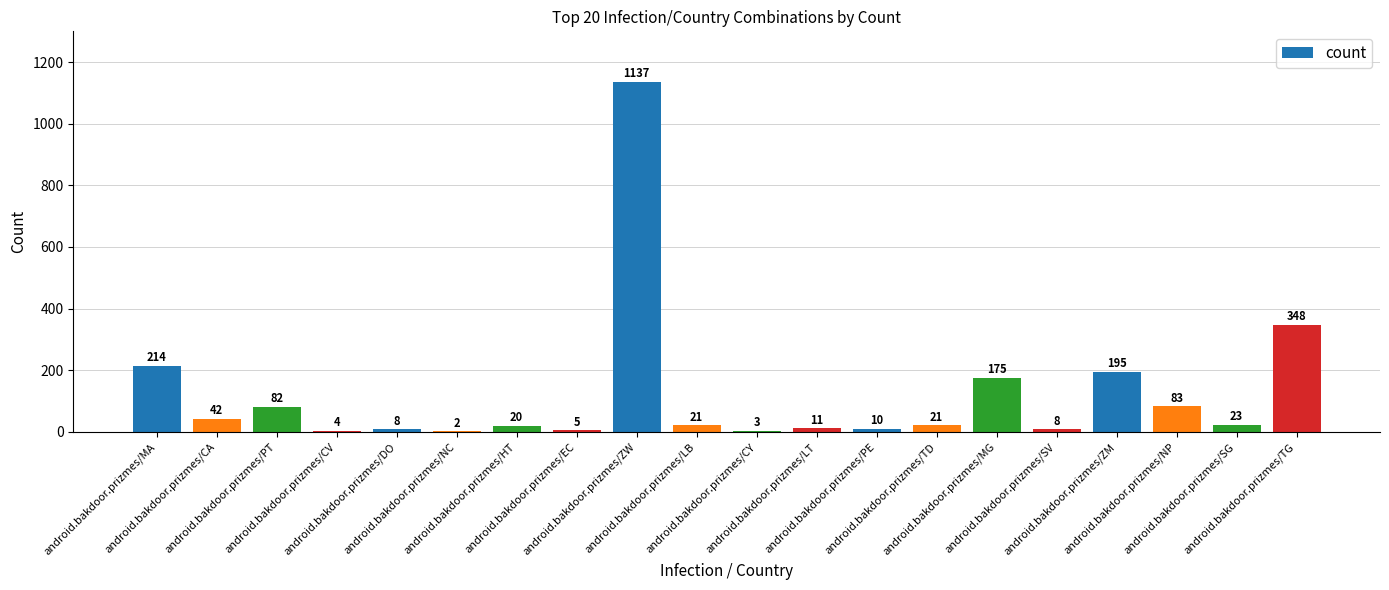

Read the value at android.bakdoor.prizmes/TG, to the nearest 50.

350